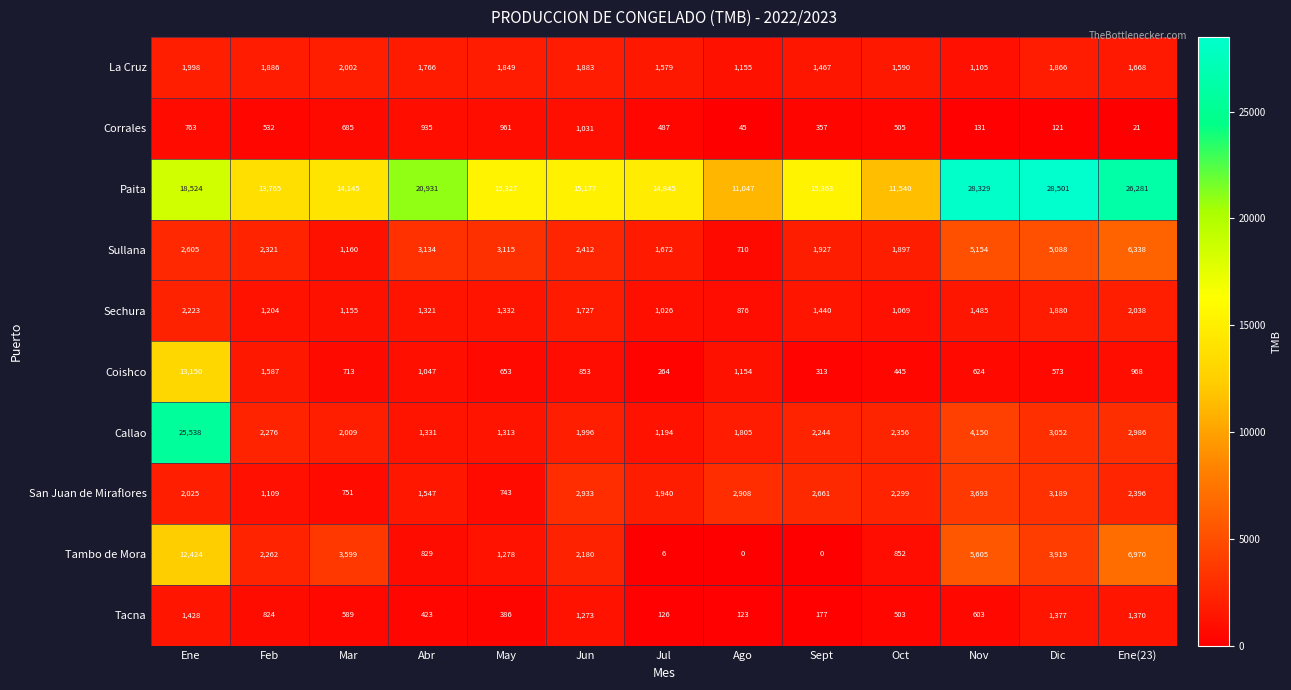

Rank the series by their maximum value, from lowest to highest.

Corrales, Tacna, La Cruz, Sechura, San Juan de Miraflores, Sullana, Tambo de Mora, Coishco, Callao, Paita